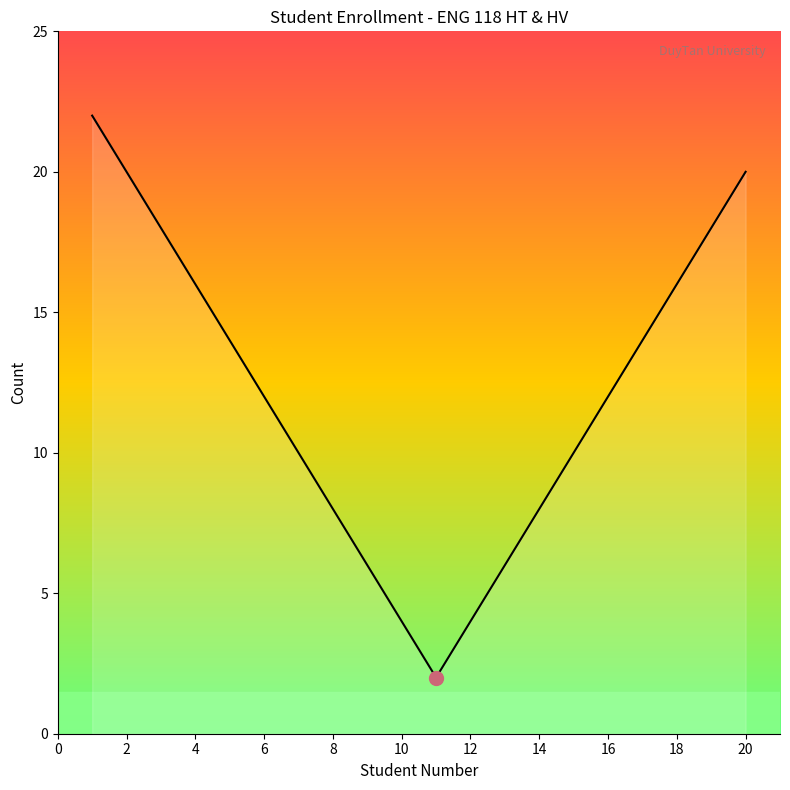

Reading right to left, extract all data points from this chart.

20	18	16	14	12	10	8	6	4	2	4	6	8	10	12	14	16	18	20	22